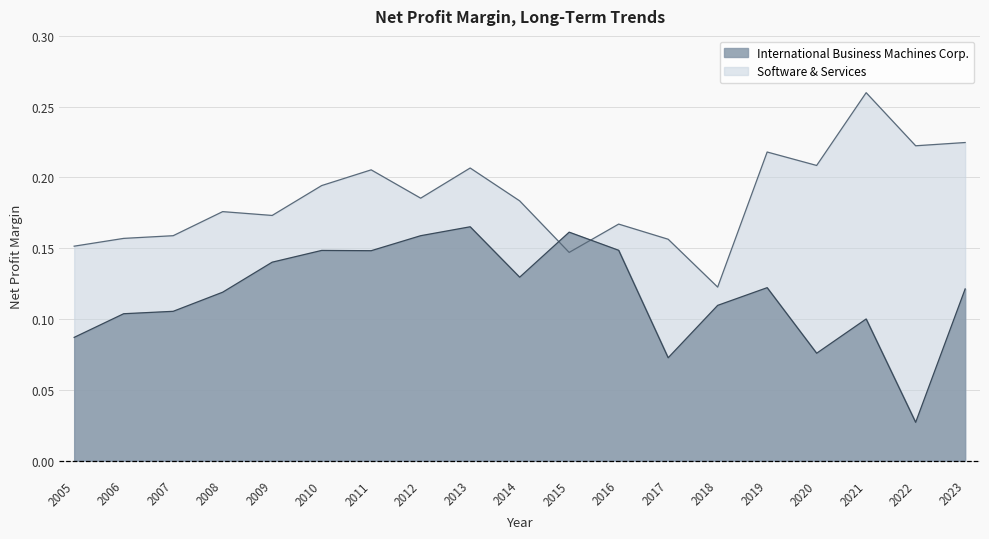

What is the spread (max minus min) of values at 2007?

0.1